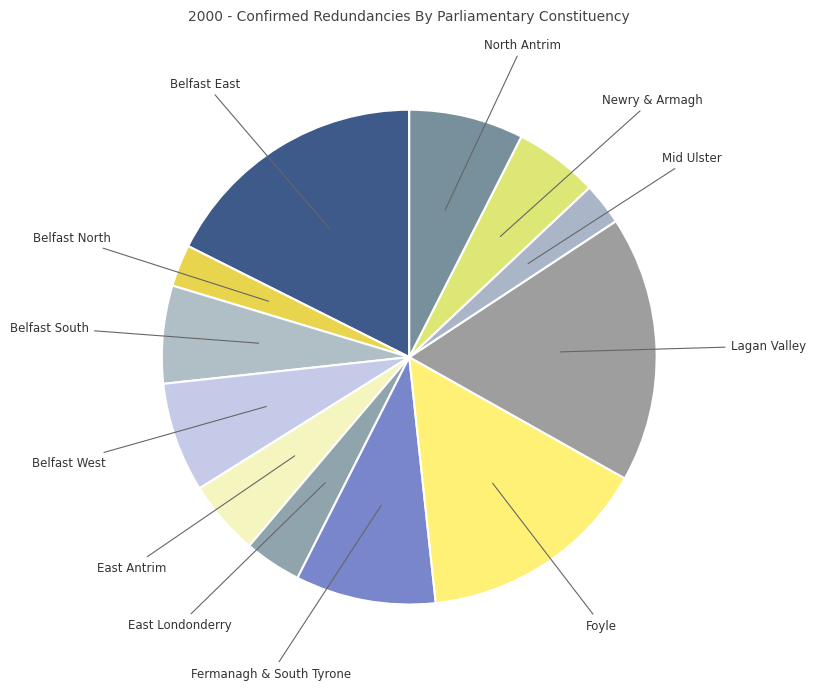

Combined, do Belfast South and Belfast East account for over 50%?

No